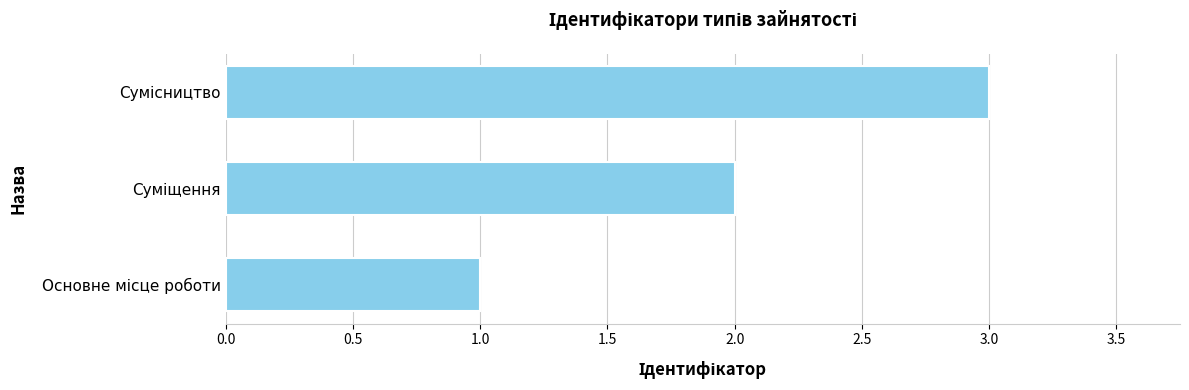

What is the minimum value shown in the chart?

1